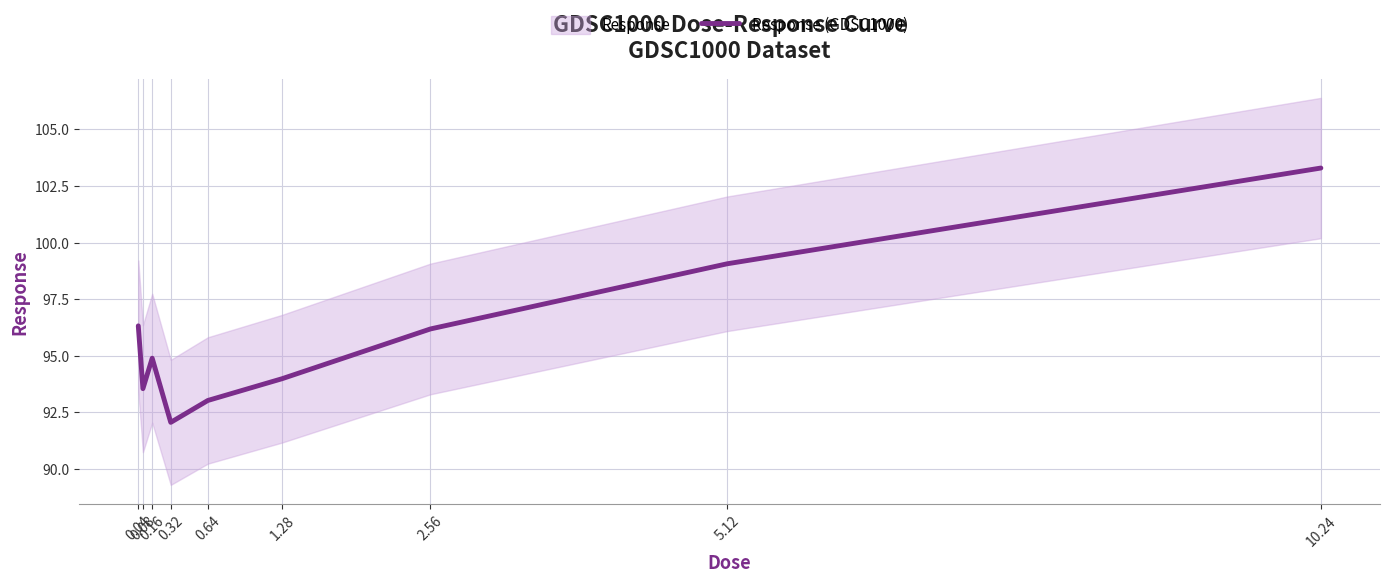

Where does the data first go above 94?

0.04